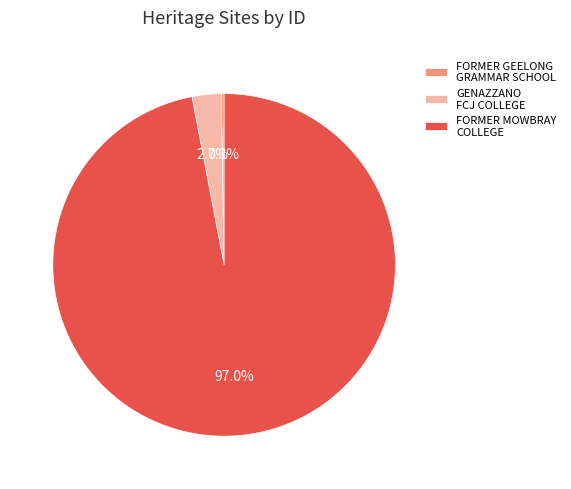

Combined, do FORMER MOWBRAY COLLEGE and GENAZZANO FCJ COLLEGE account for over 50%?

Yes